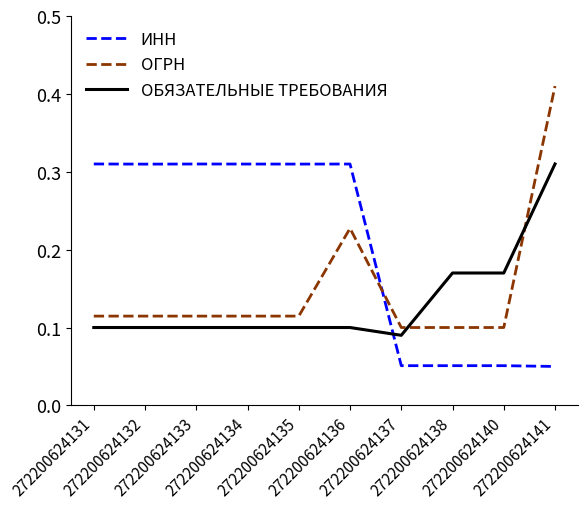

The ОБЯЗАТЕЛЬНЫЕ ТРЕБОВАНИЯ series shows 0.0 at 272200624133. True or false?

False